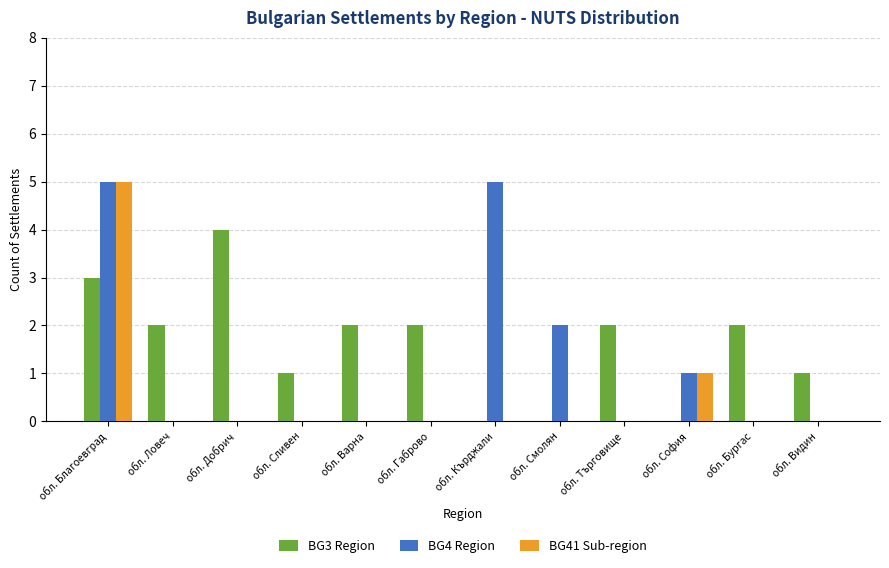

Reading left to right, what are all the values shown in this chart?

BG3 Region: обл. Благоевград=3	обл. Ловеч=2	обл. Добрич=4	обл. Сливен=1	обл. Варна=2	обл. Габрово=2	обл. Кърджали=0	обл. Смолян=0	обл. Търговище=2	обл. София=0	обл. Бургас=2	обл. Видин=1
BG4 Region: обл. Благоевград=5	обл. Ловеч=0	обл. Добрич=0	обл. Сливен=0	обл. Варна=0	обл. Габрово=0	обл. Кърджали=5	обл. Смолян=2	обл. Търговище=0	обл. София=1	обл. Бургас=0	обл. Видин=0
BG41 Sub-region: обл. Благоевград=5	обл. Ловеч=0	обл. Добрич=0	обл. Сливен=0	обл. Варна=0	обл. Габрово=0	обл. Кърджали=0	обл. Смолян=0	обл. Търговище=0	обл. София=1	обл. Бургас=0	обл. Видин=0